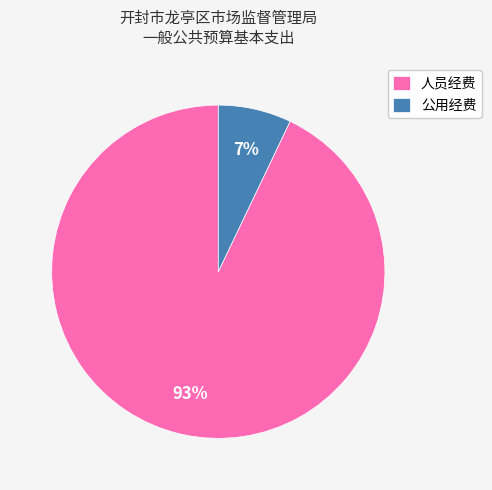

Rank the categories by value from lowest to highest.

公用经费, 人员经费